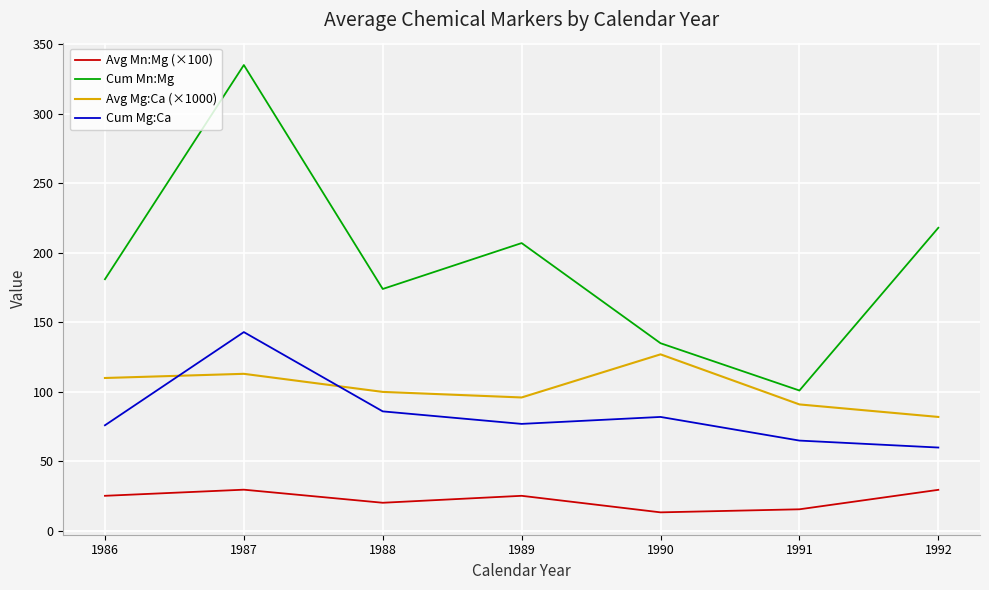

True or false: Avg Mg:Ca (×1000) has a value of 91.0 at 1991.

True